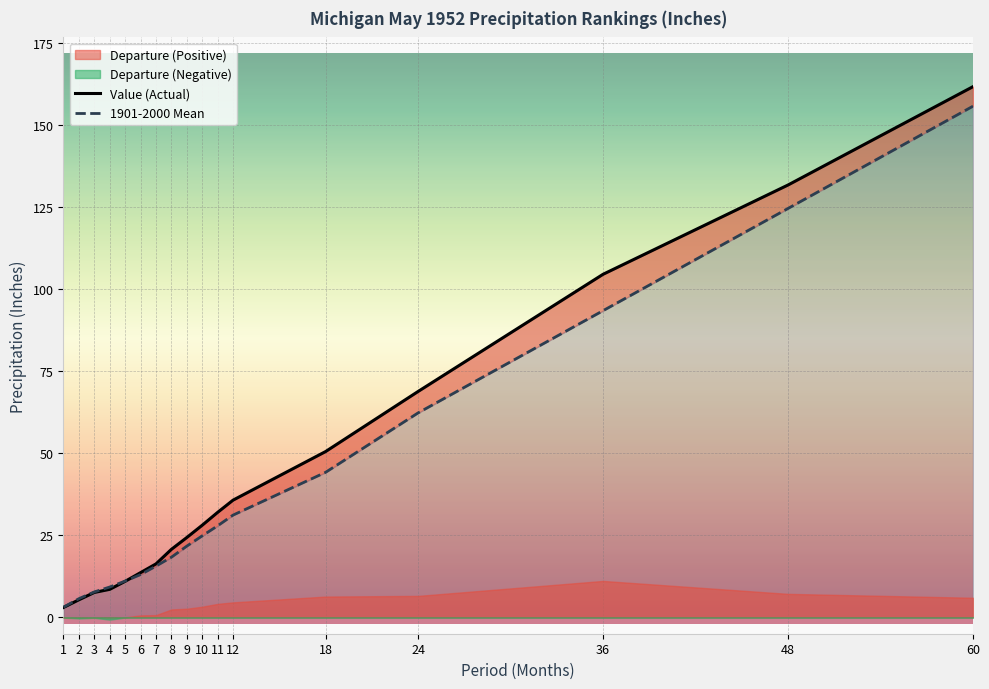

What is the difference between the highest and lowest values at 2?

0.3